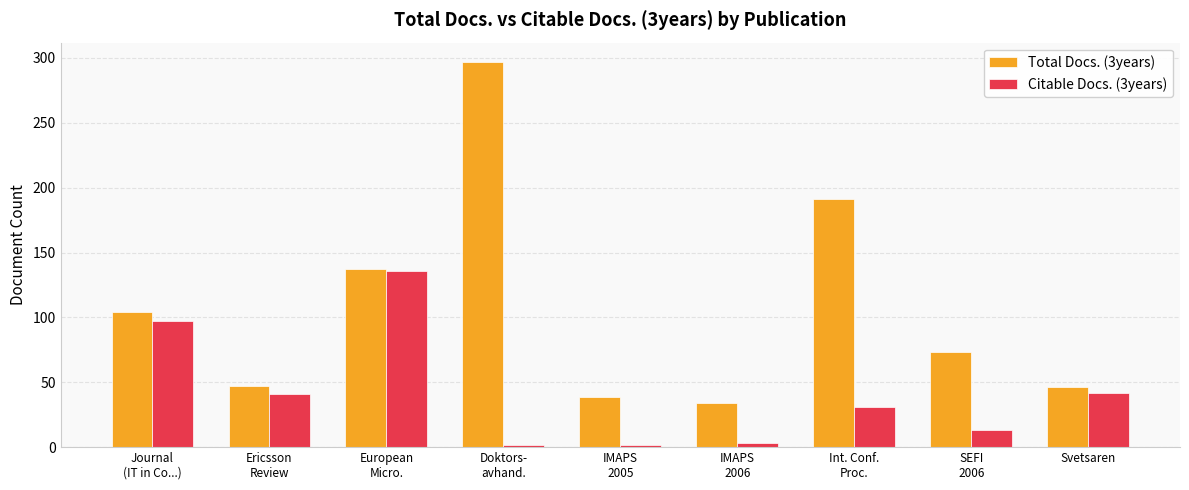

What is the maximum value for Citable Docs. (3years)?

136